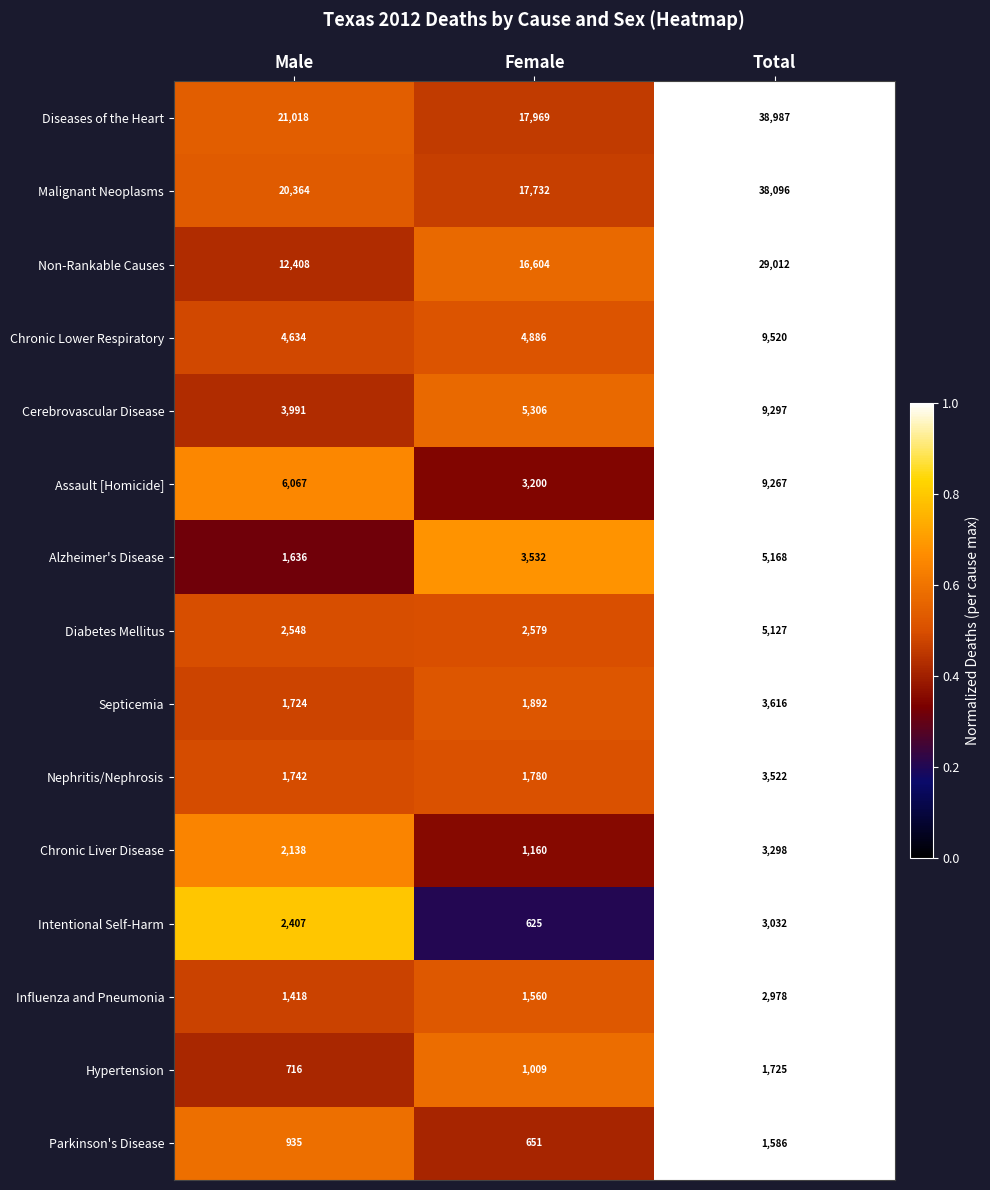

List the series in order of their peak value, highest first.

Diseases of the Heart, Malignant Neoplasms, Non-Rankable Causes, Chronic Lower Respiratory, Cerebrovascular Disease, Assault [Homicide], Alzheimer's Disease, Diabetes Mellitus, Septicemia, Nephritis/Nephrosis, Chronic Liver Disease, Intentional Self-Harm, Influenza and Pneumonia, Hypertension, Parkinson's Disease